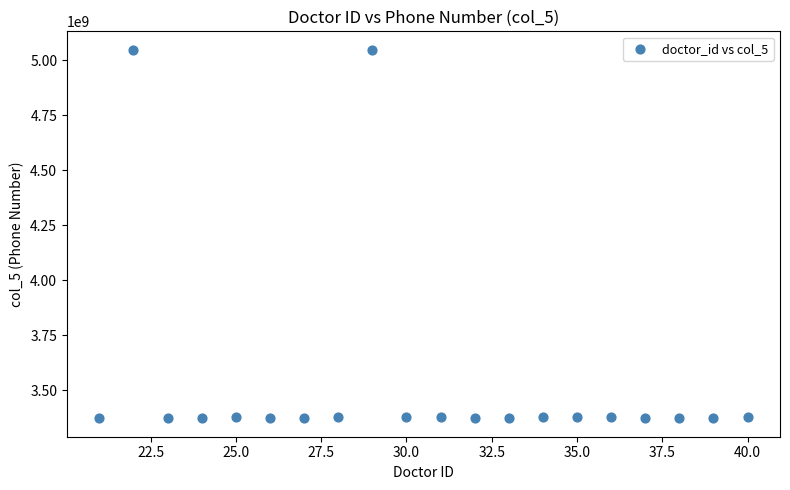

What is the range of X values (max minus min)?

19